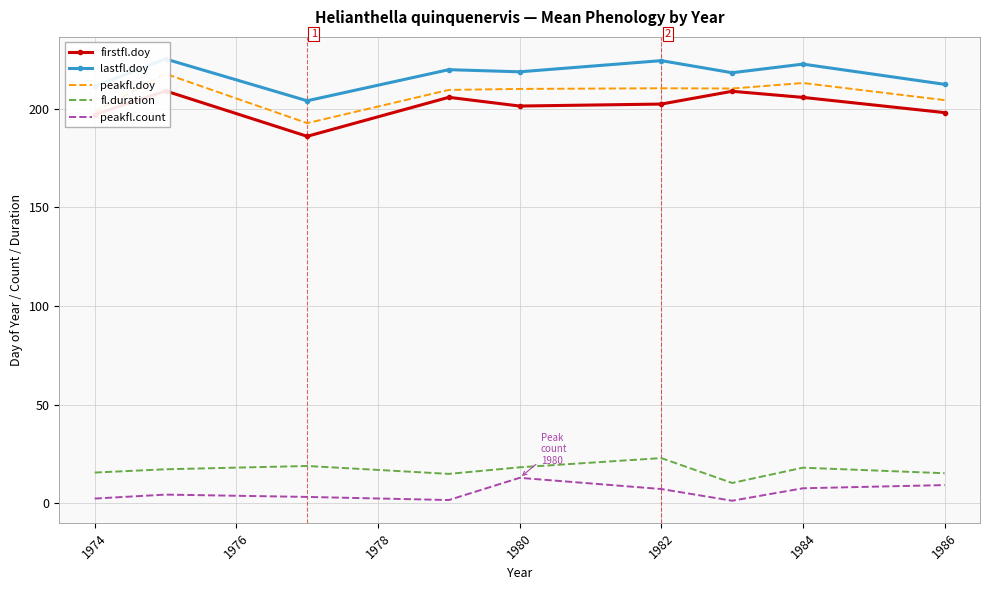

True or false: peakfl.count and fl.duration intersect in this chart.

False